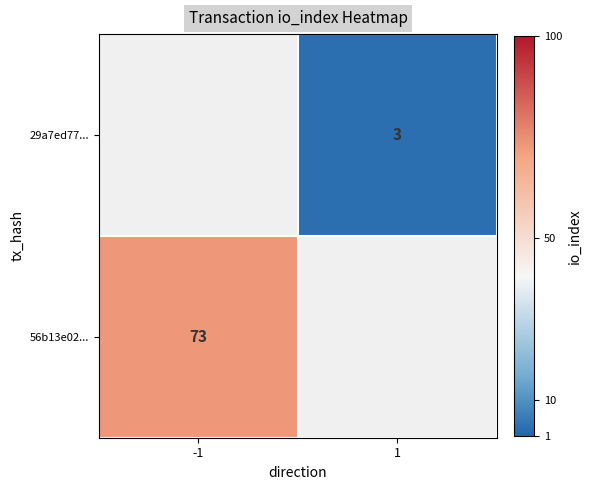

Is it true that 56b13e02... equals 73 at -1?

True